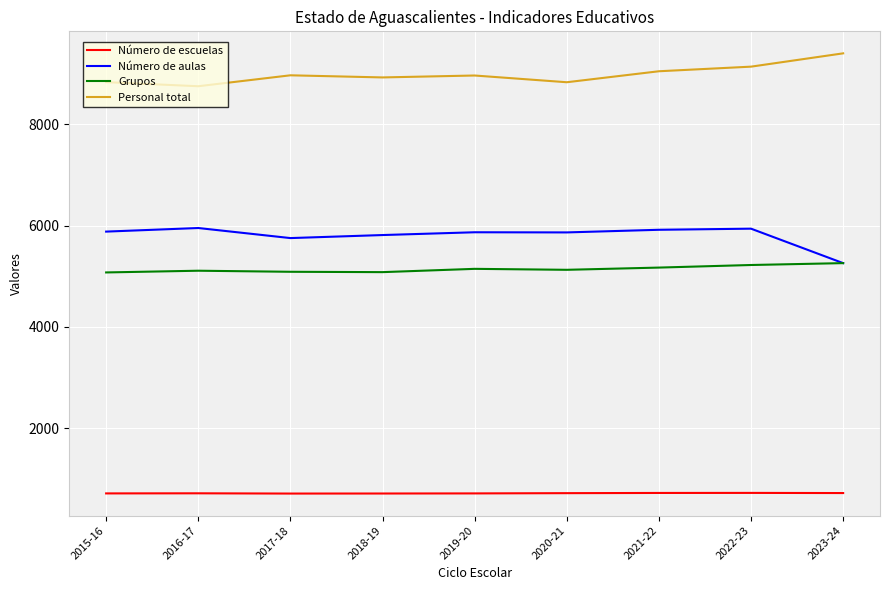

The value of Personal total at 2021-22 is 9051. True or false?

True